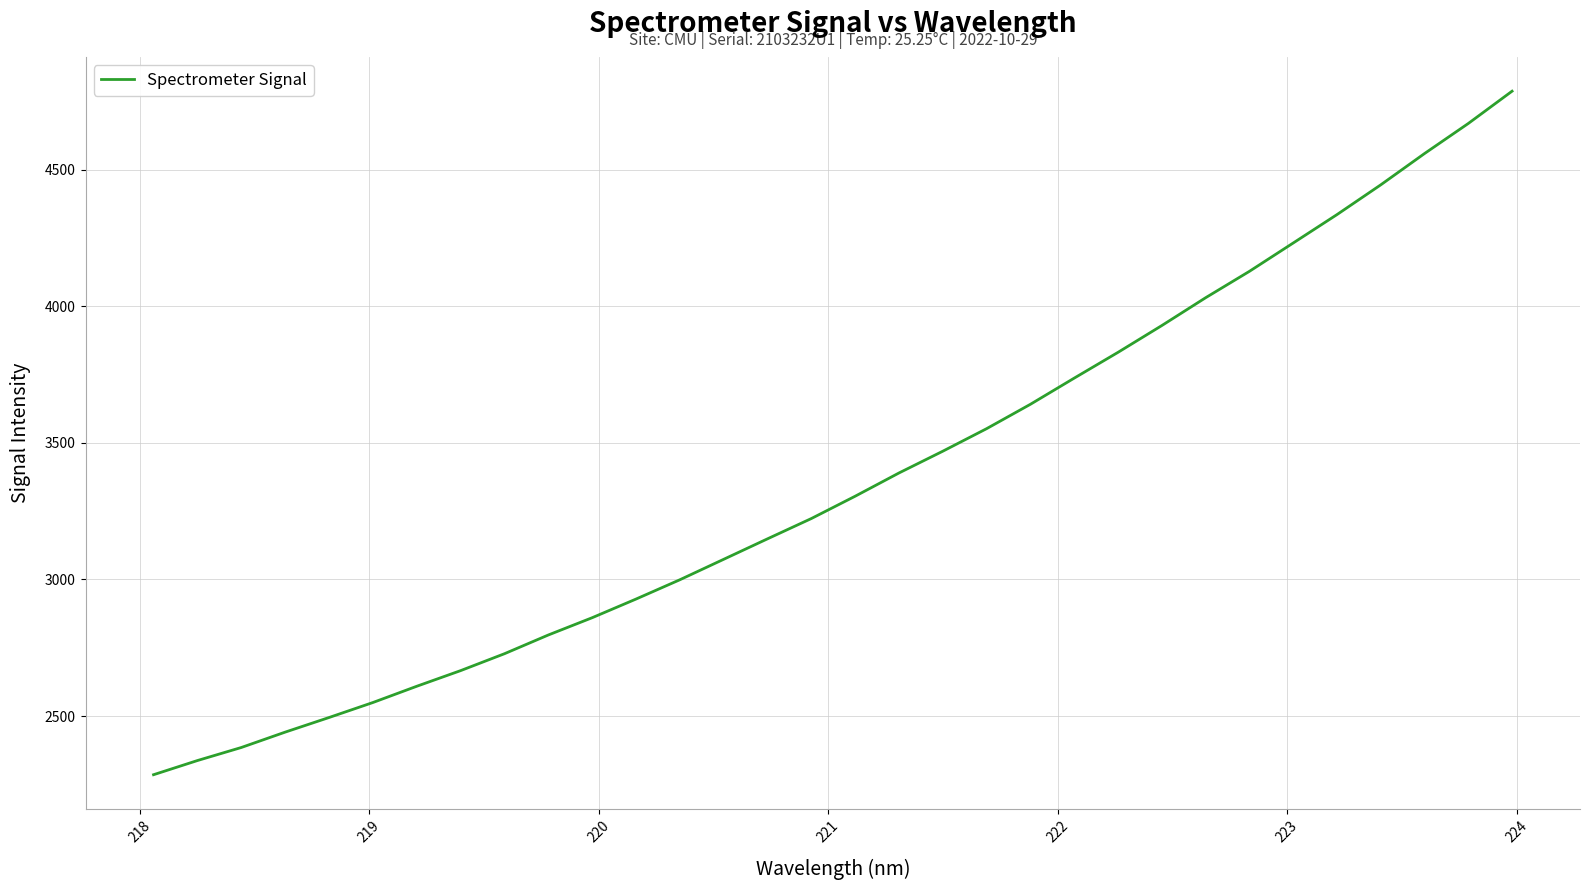

What is the minimum value shown in the chart?

2285.1